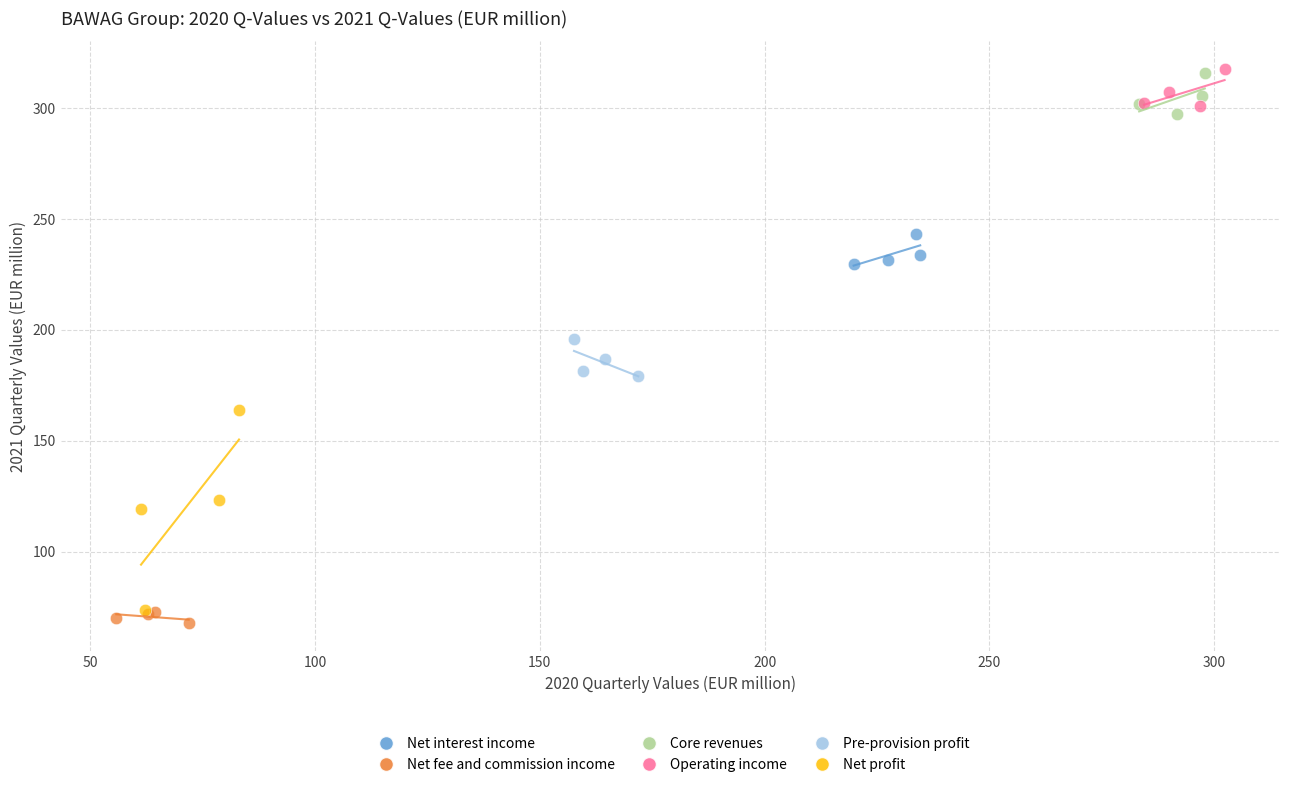

Which series has the largest Y range (max minus min)?

Net profit